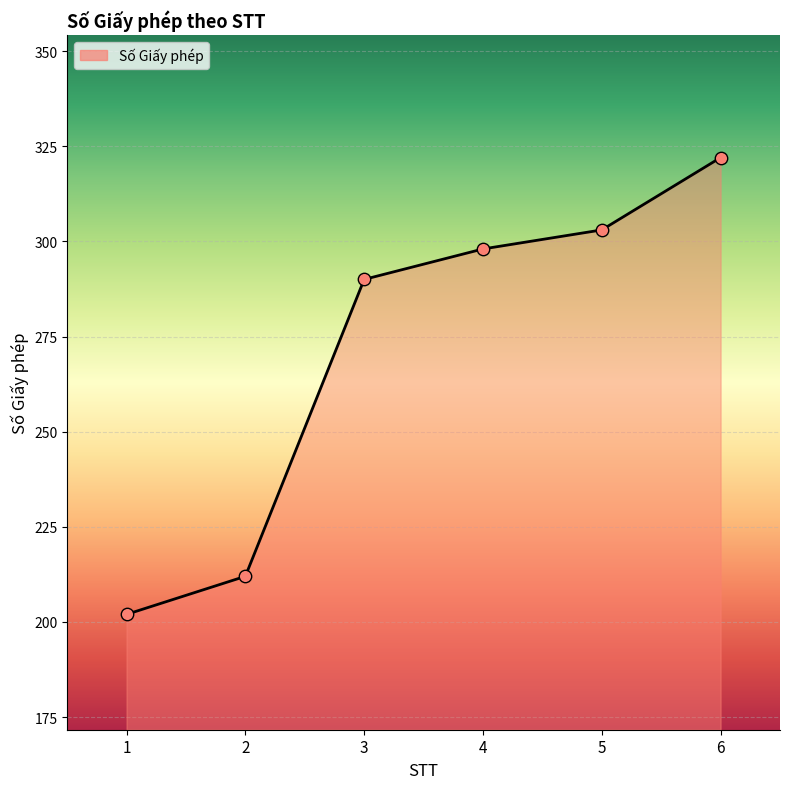

What is the change in value from 1 to 4?

+96